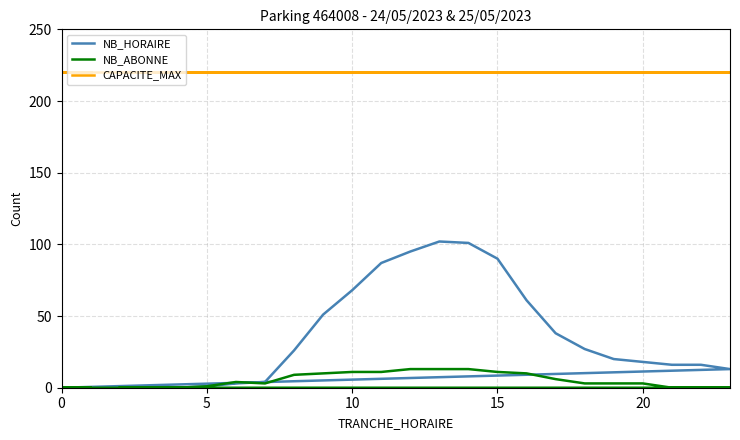

What is the total value across all series at 0?

220